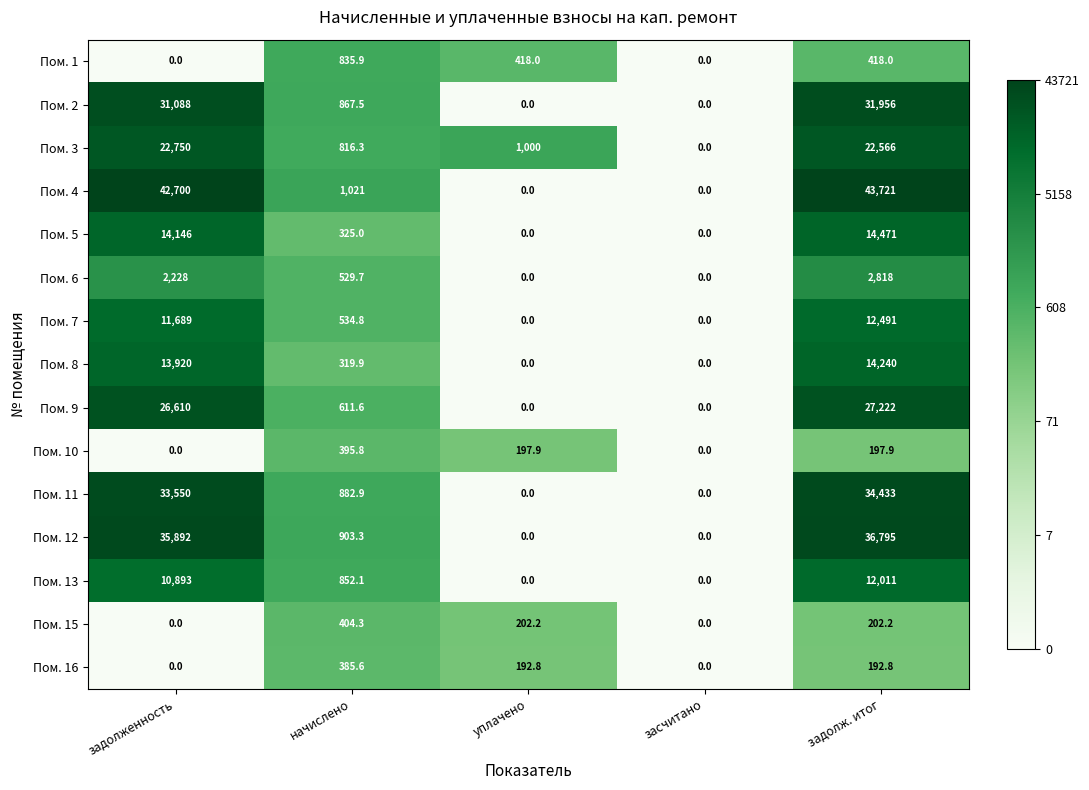

Which series changed the most between уплачено and засчитано?

Пом. 3